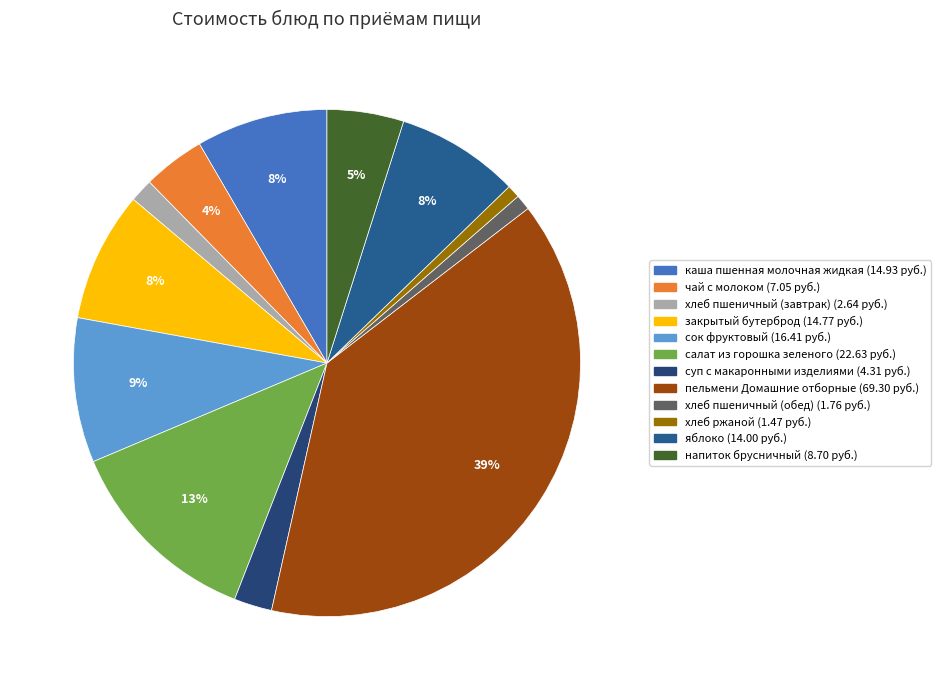

To the nearest percent, what portion does салат из горошка зеленого represent?

13%